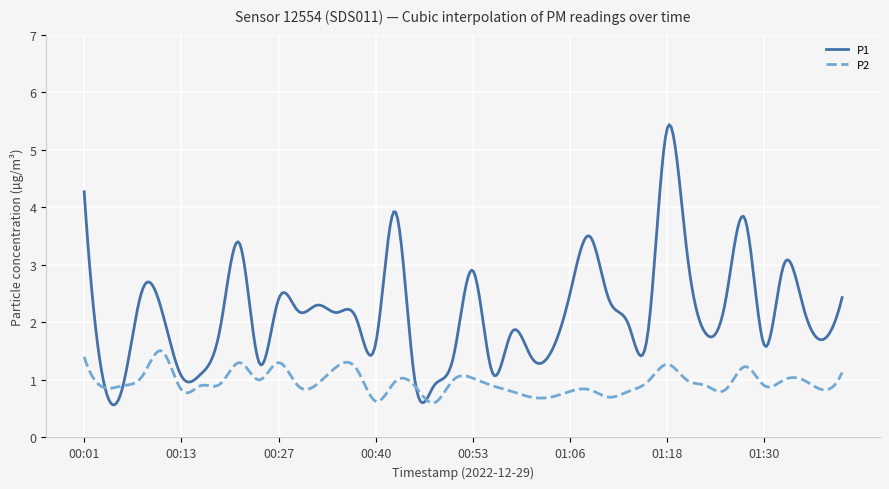

Does the chart have visible grid lines?

Yes